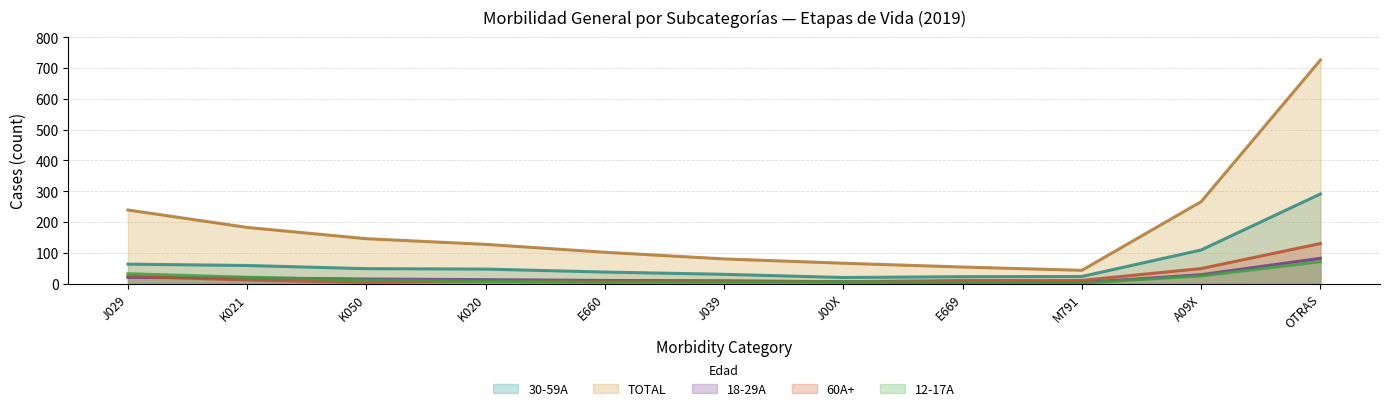

At which label does 18-29A first exceed 9?

J029